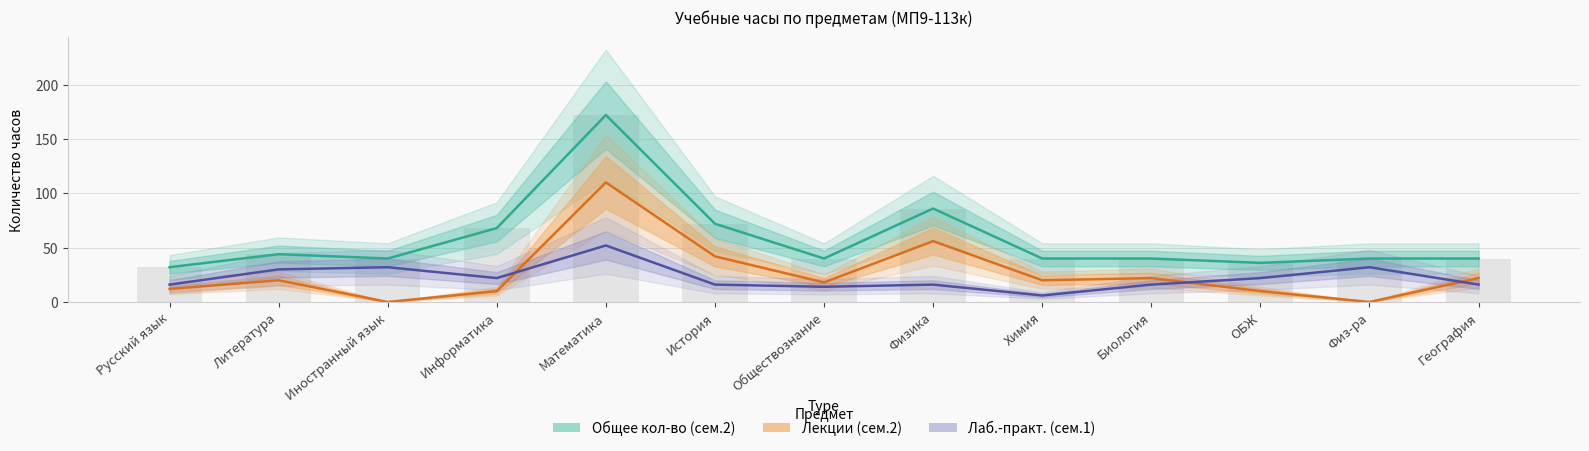

How many values in the Общее кол-во (сем.2) series exceed 40?

5